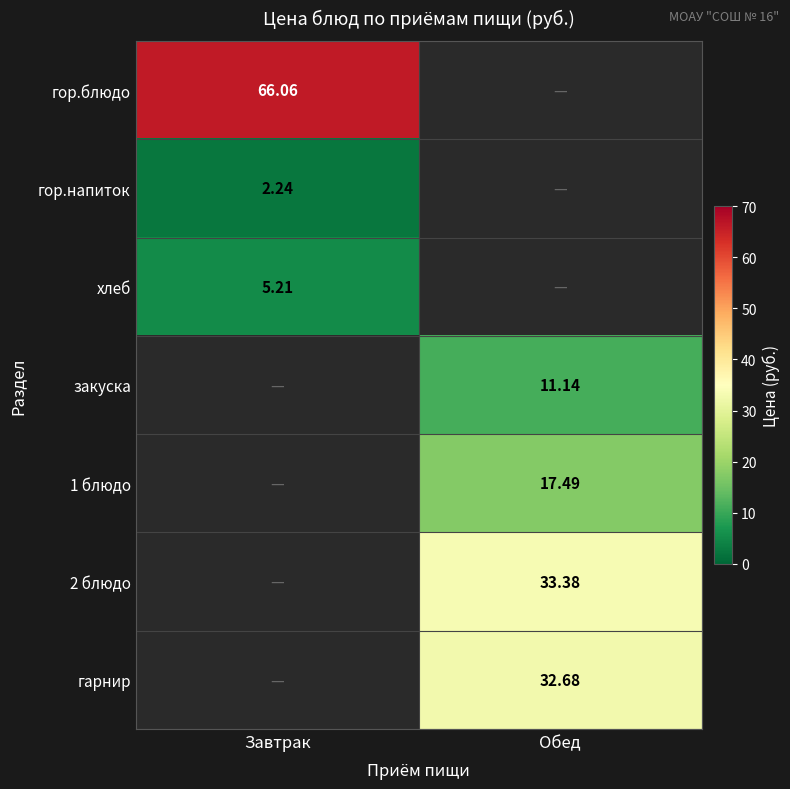

At how many categories does at least one series exceed 9?

2